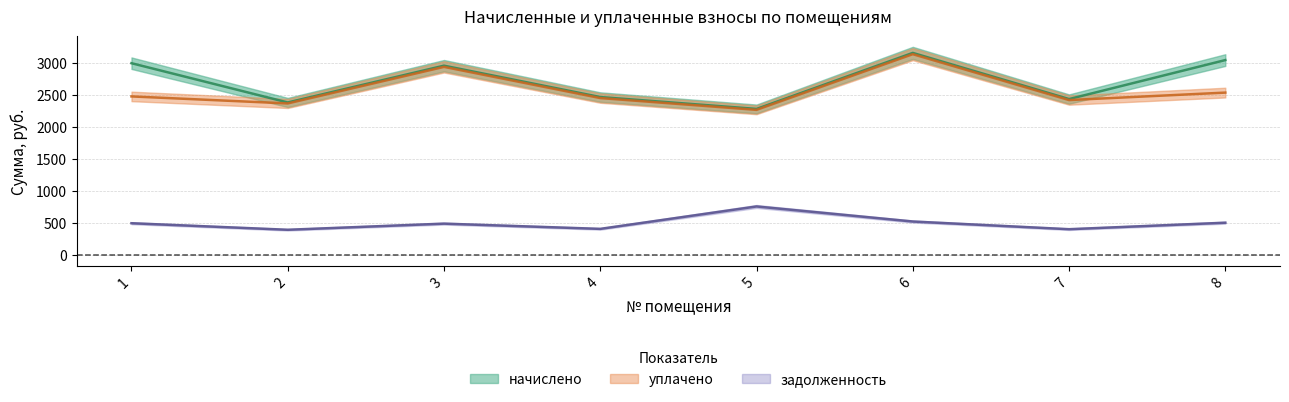

Reading left to right, extract all data points from this chart.

начислено: 2998.0	2384.8	2959.2	2469.2	2283.9	3158.6	2437.8	3046.6
уплачено: 2479.3	2369.7	2940.4	2453.5	2269.4	3138.6	2422.3	2538.8
задолженность: 499.7	397.5	493.2	411.5	761.3	526.4	406.3	507.8